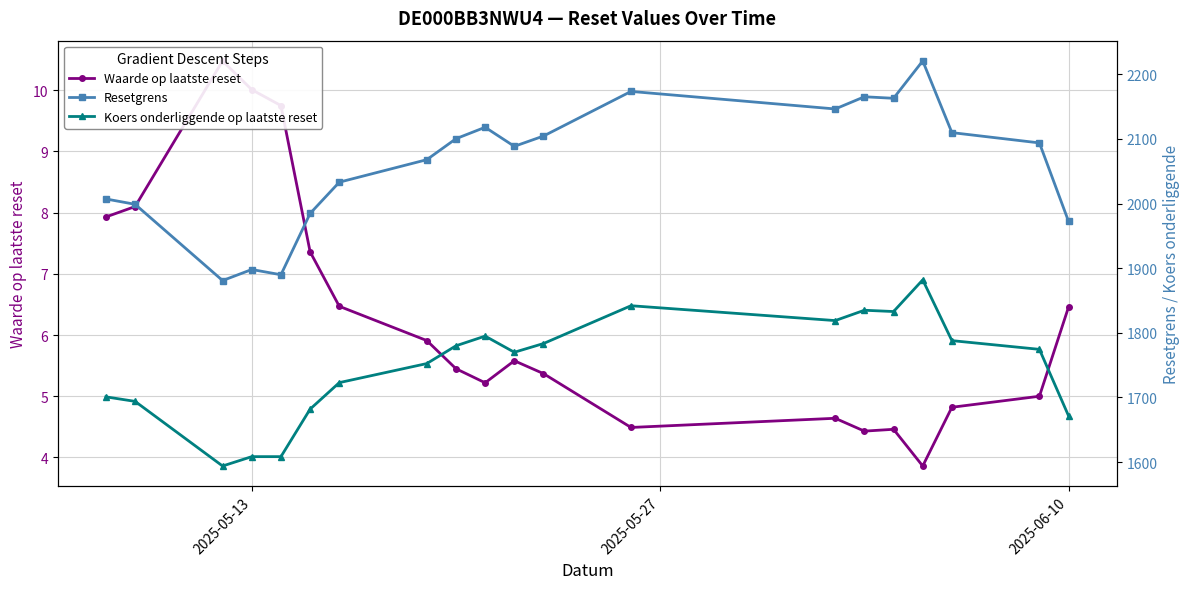

At which category does Resetgrens reach its first local peak?

2025-05-13